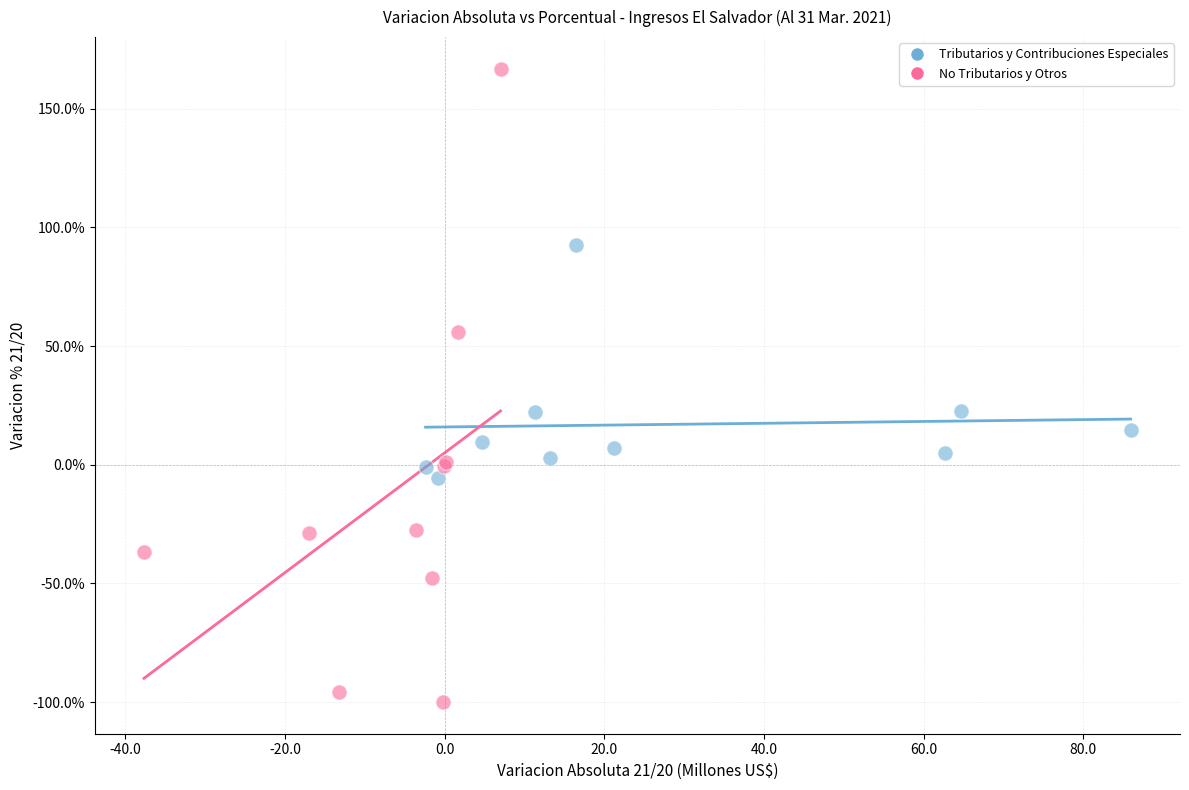

Which series has the widest spread of Y values?

No Tributarios y Otros